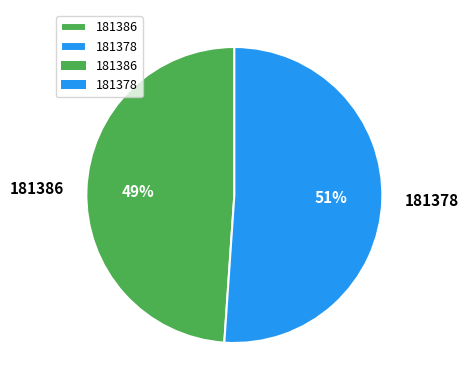

To the nearest percent, what portion does 181378 represent?

51%